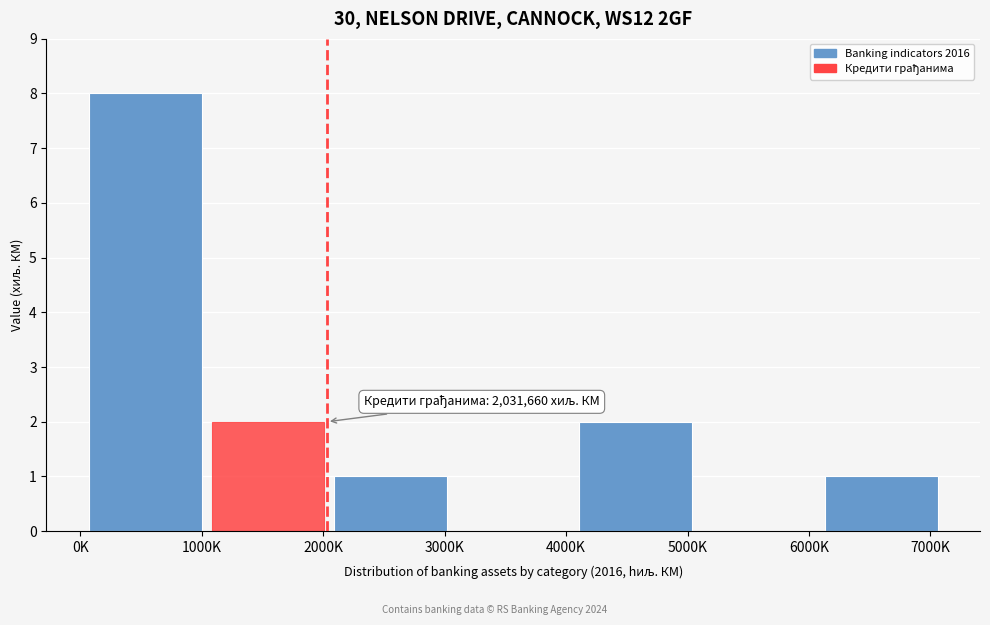

Reading left to right, extract all data points from this chart.

1000K=8	2000K=2	3000K=1	4000K=0	5000K=2	6000K=0	7000K=1